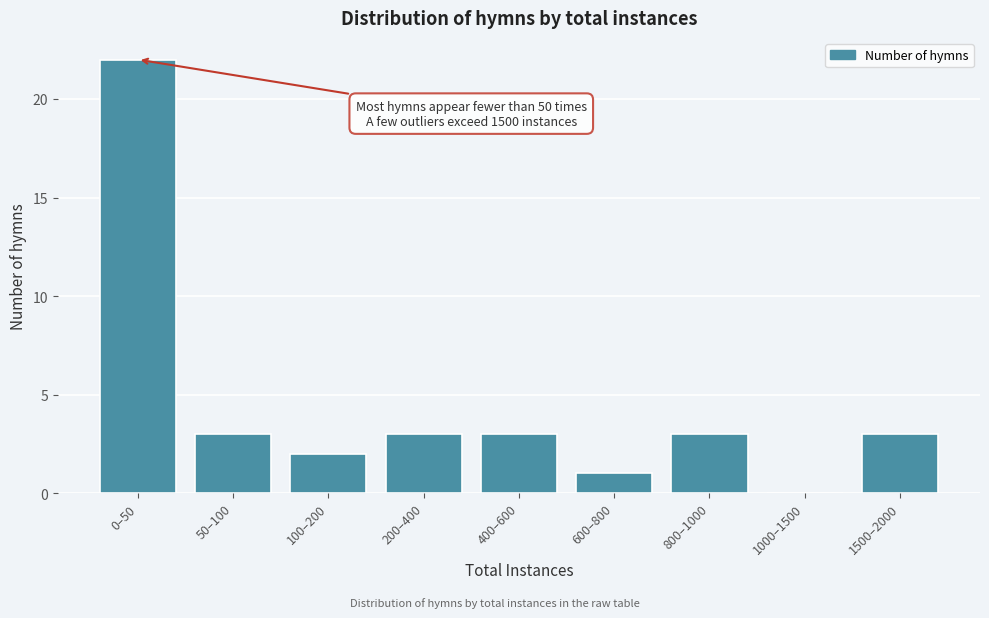

Reading left to right, extract all data points from this chart.

0–50=22	50–100=3	100–200=2	200–400=3	400–600=3	600–800=1	800–1000=3	1000–1500=0	1500–2000=3